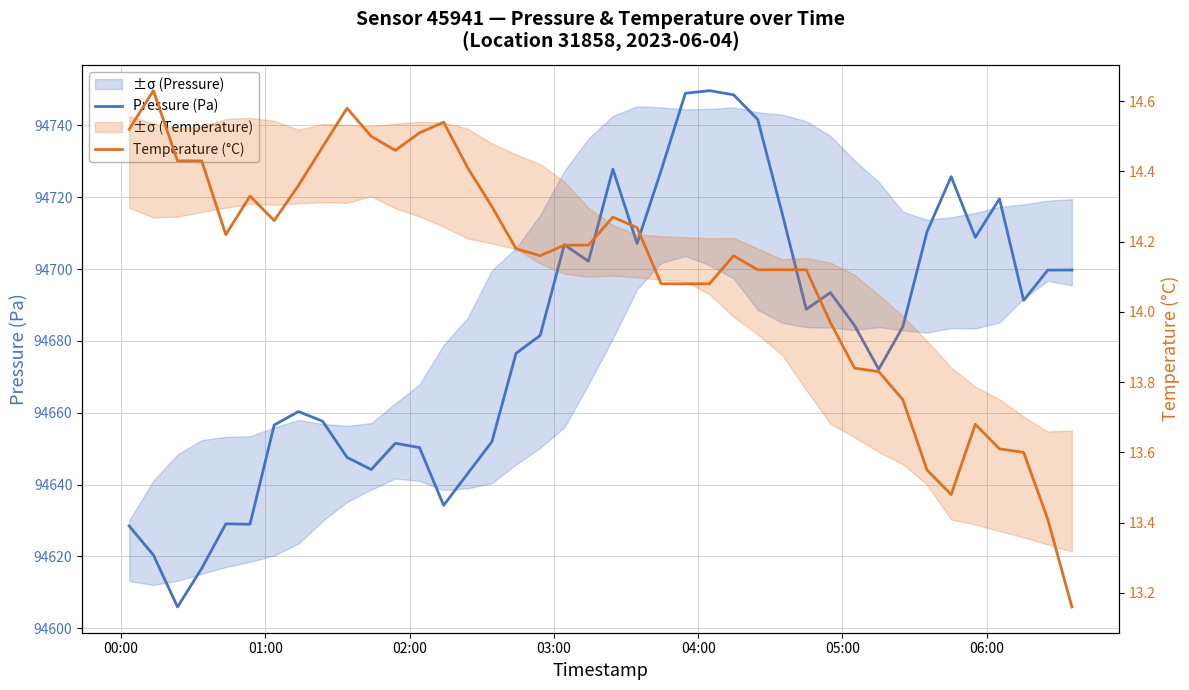

What is the highest value of the Pressure (Pa) series?

94749.7